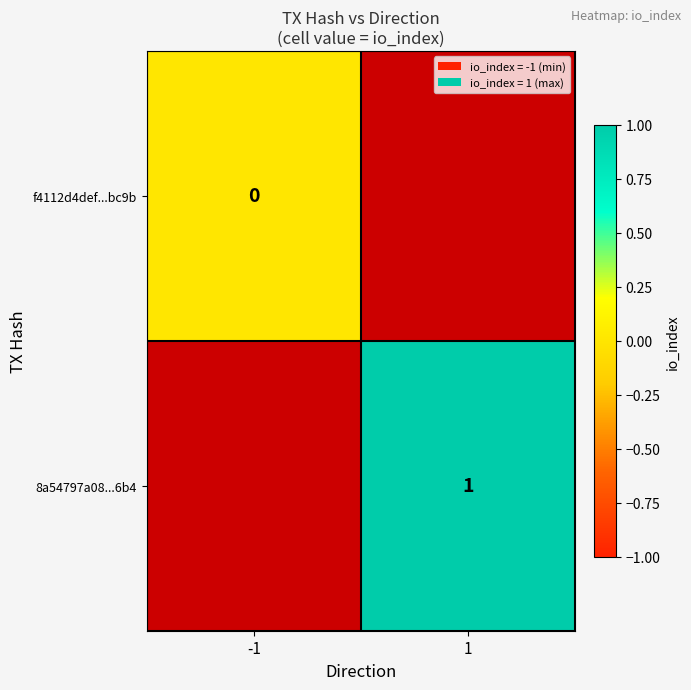

The 8a54797a08...6b4 series shows 2 at 1. True or false?

False